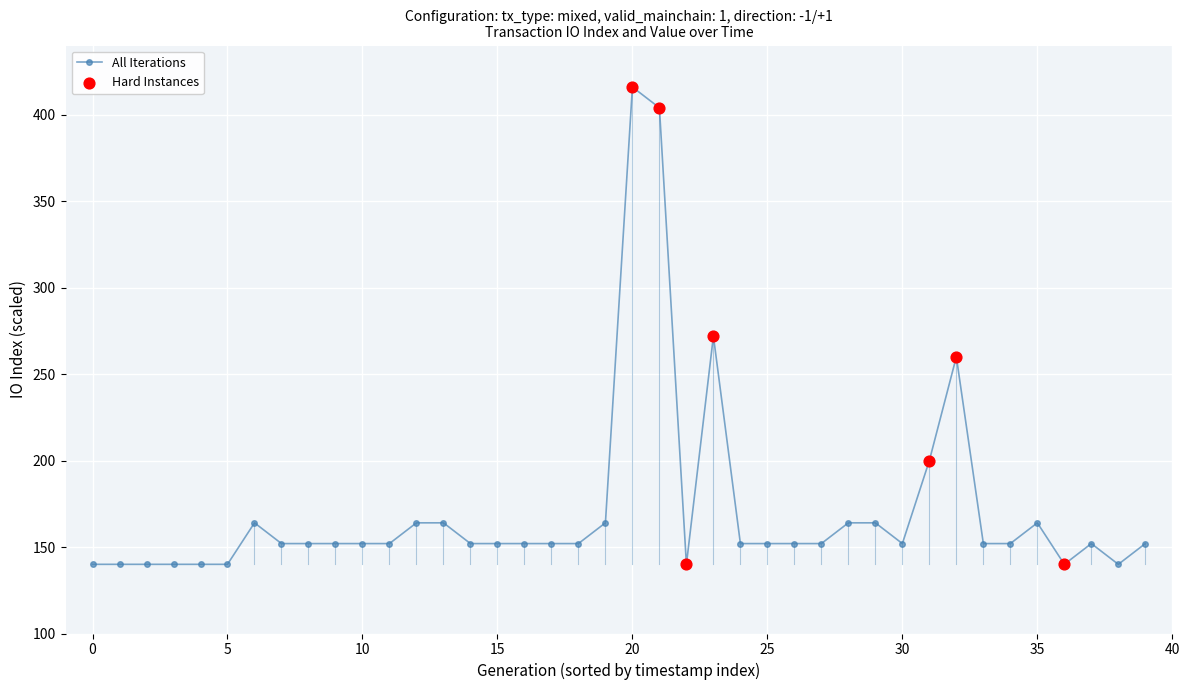

What is the greatest value displayed?

416